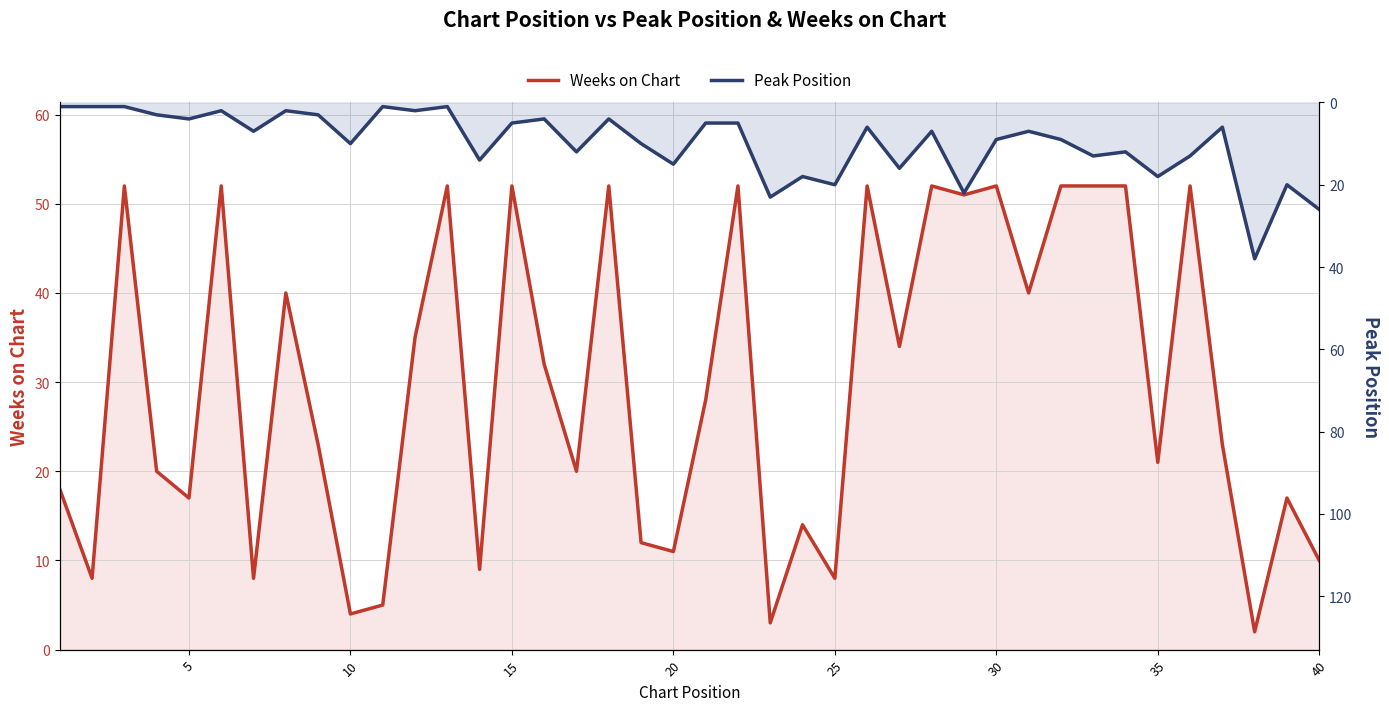

What is the sum of the Weeks on Chart values at 30 and 25?

60